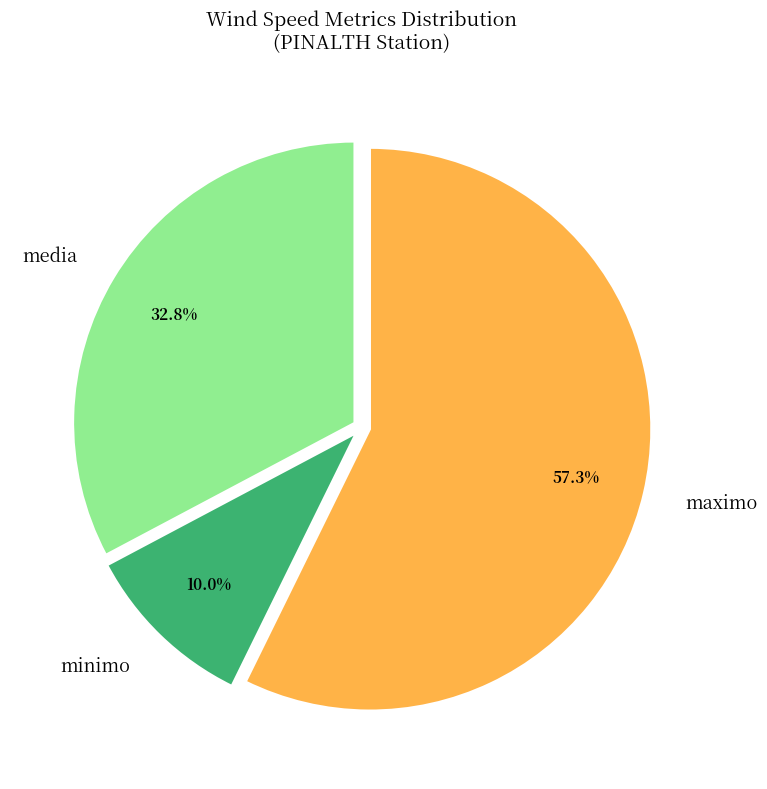

Count the number of slices in the pie.

3